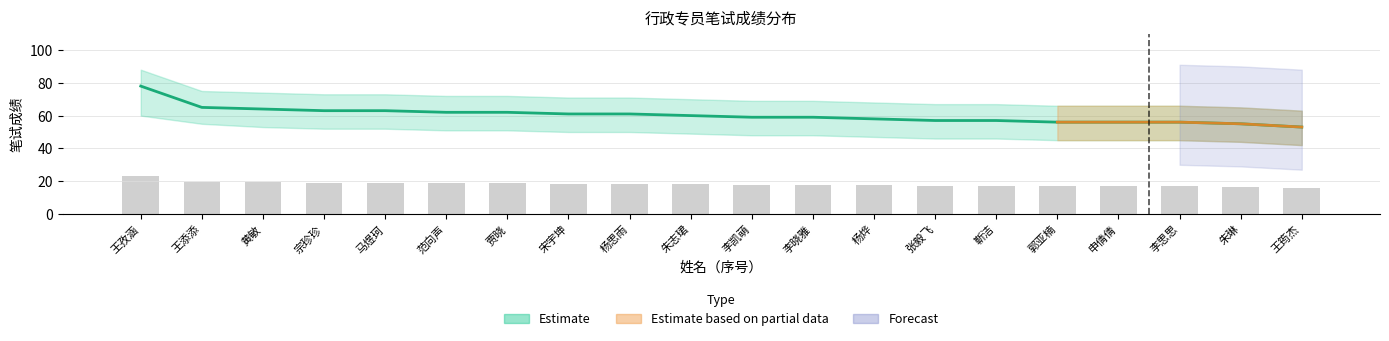

List the labels in order of value, largest first.

王孜涵, 王添添, 黄敏, 宗珍珍, 马煜珂, 范向声, 贾晓, 宋宇坤, 杨思雨, 朱志珺, 李凯萌, 李晓雅, 杨烨, 张毅飞, 靳洁, 郭亚楠, 申倩倩, 李思思, 朱琳, 王筠杰